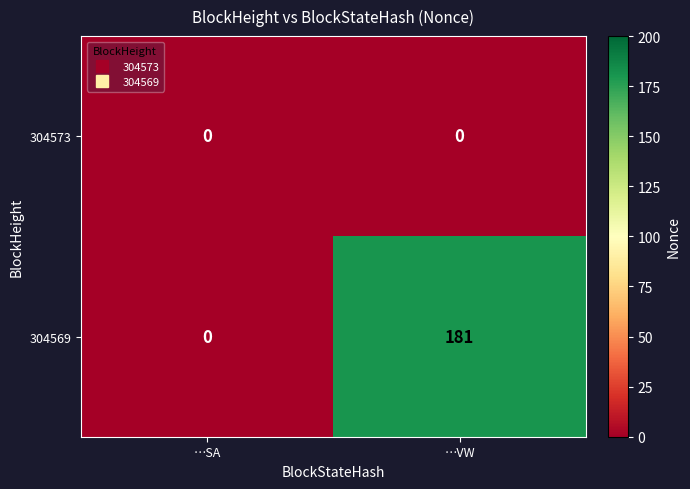

Reading left to right, list all the values displayed in this chart.

304573: 0	0
304569: 0	181